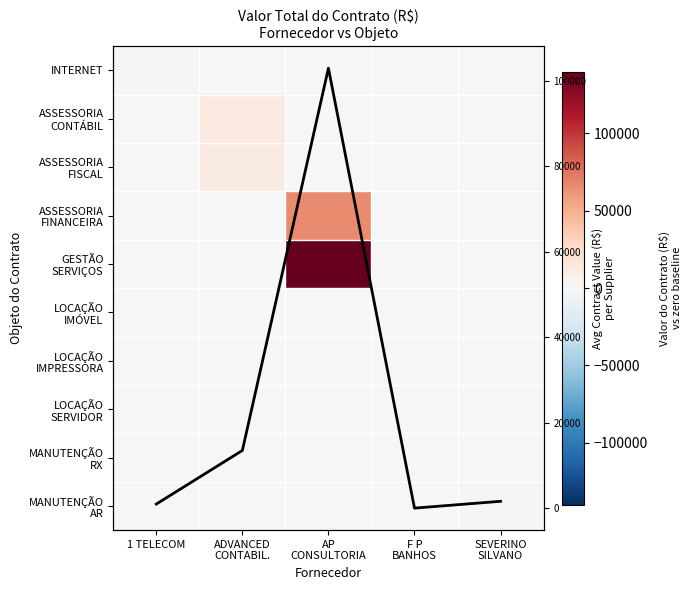

Is the value of INTERNET at SEVERINO SILVANO greater than the value of GESTÃO SERVIÇOS at AP CONSULTORIA?

No